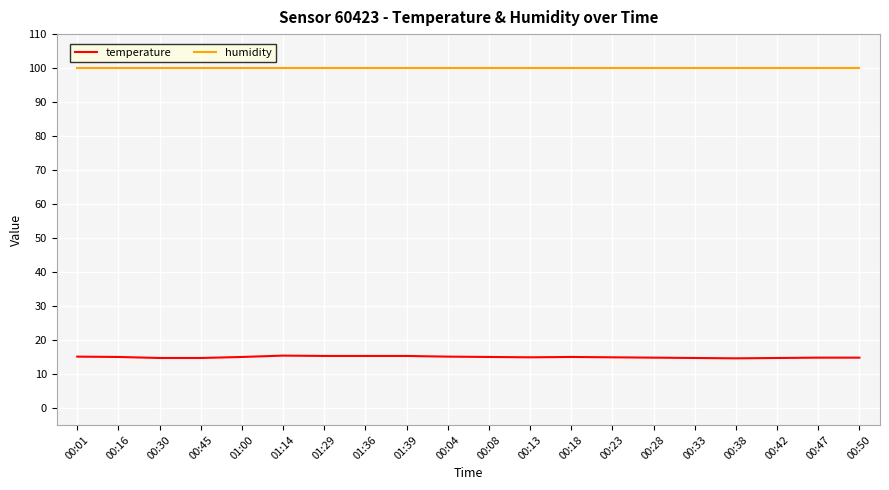

Rank the series by their maximum value, from highest to lowest.

humidity, temperature